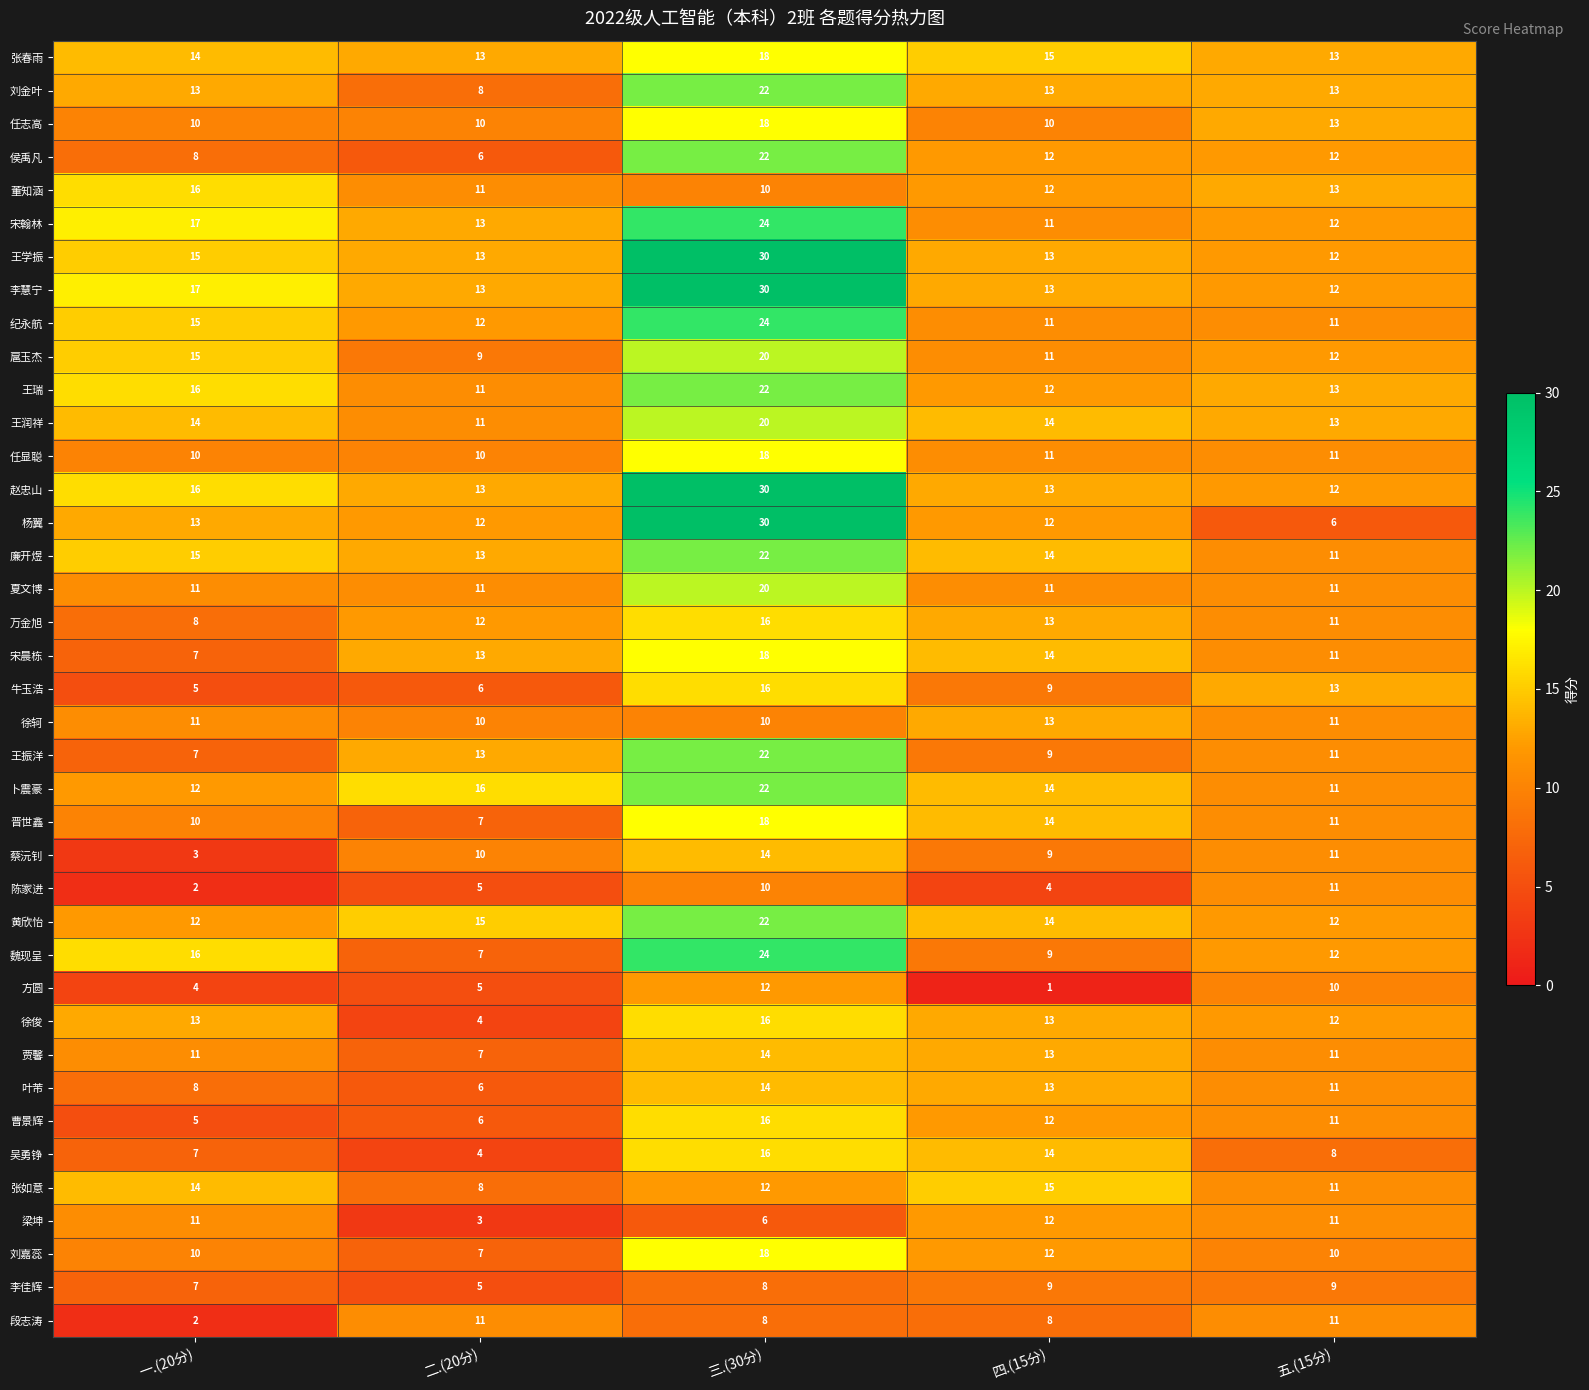

What is the difference between the second highest and minimum values in the 刘金叶 series?

5